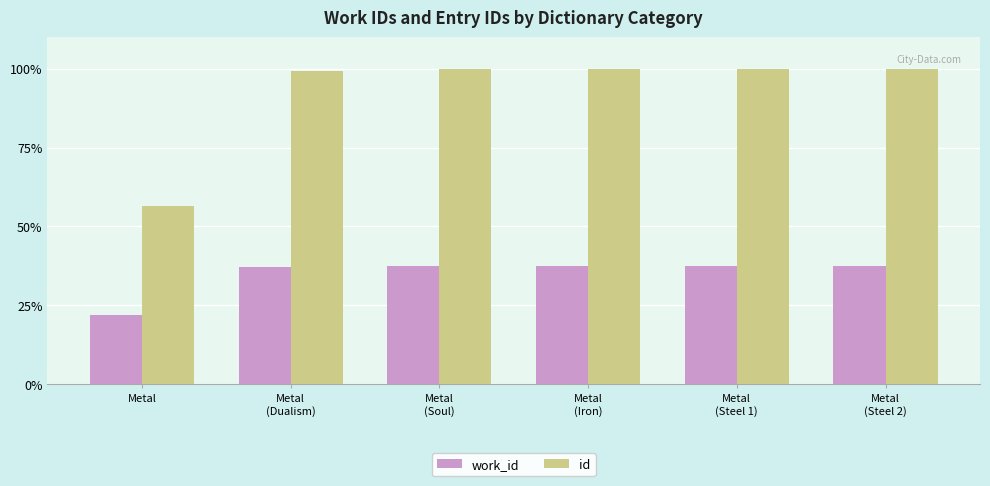

How many bars are there in total?

12